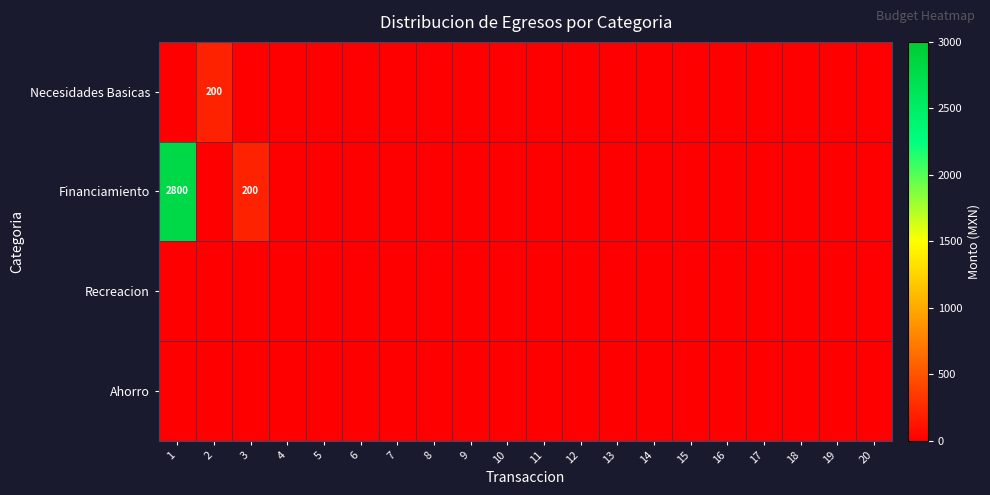

What is the greatest value displayed?

2800